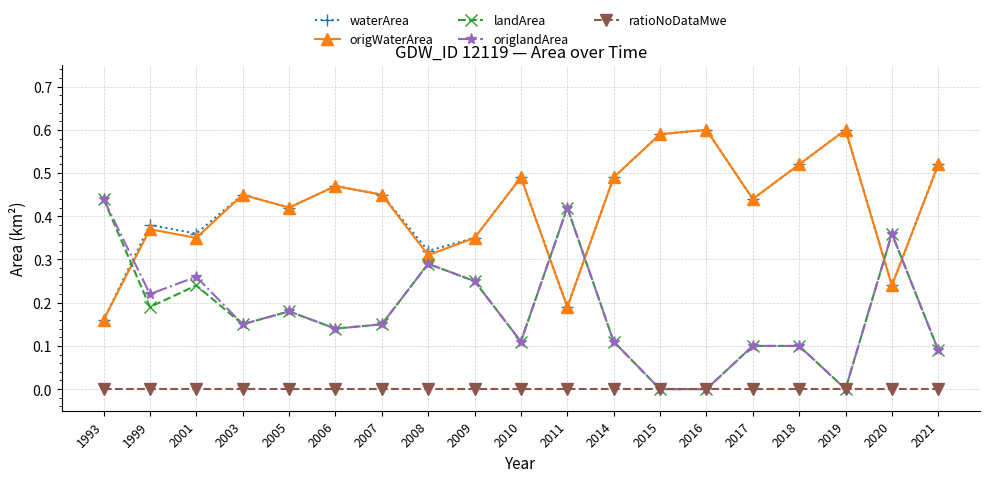

In waterArea, how many points are higher than both neighbors (excluding endpoints)?

6